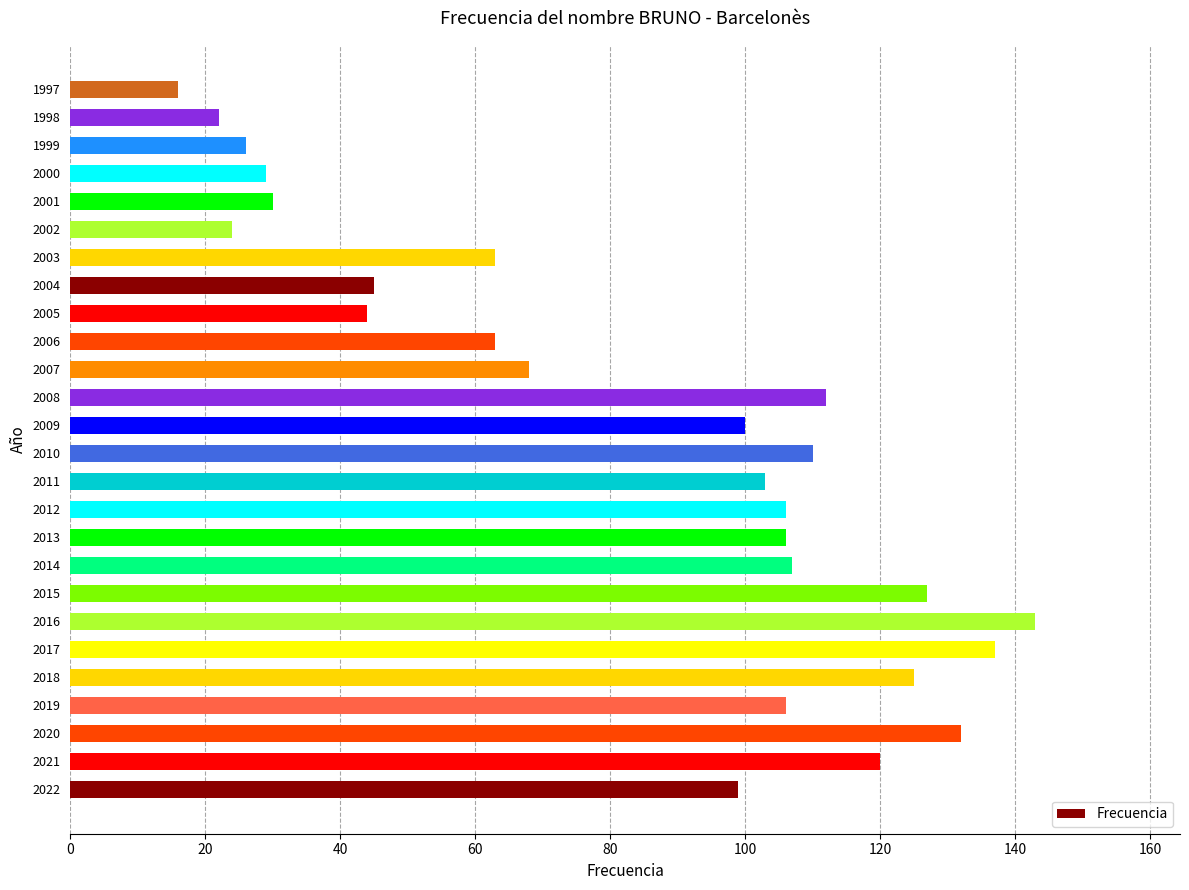

Which has a higher value, 1997 or 2011?

2011